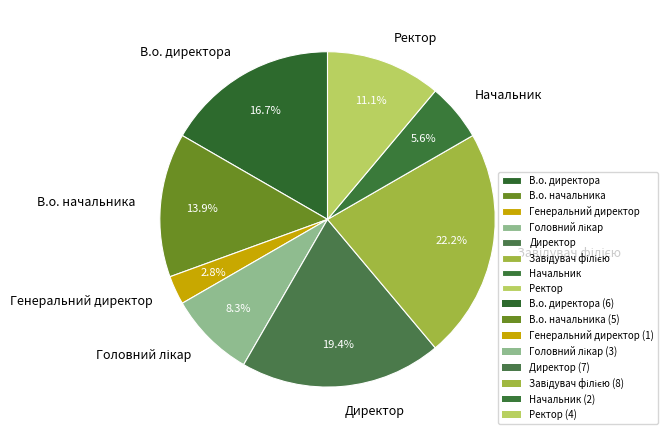

Which slice is the smallest?

Генеральний директор